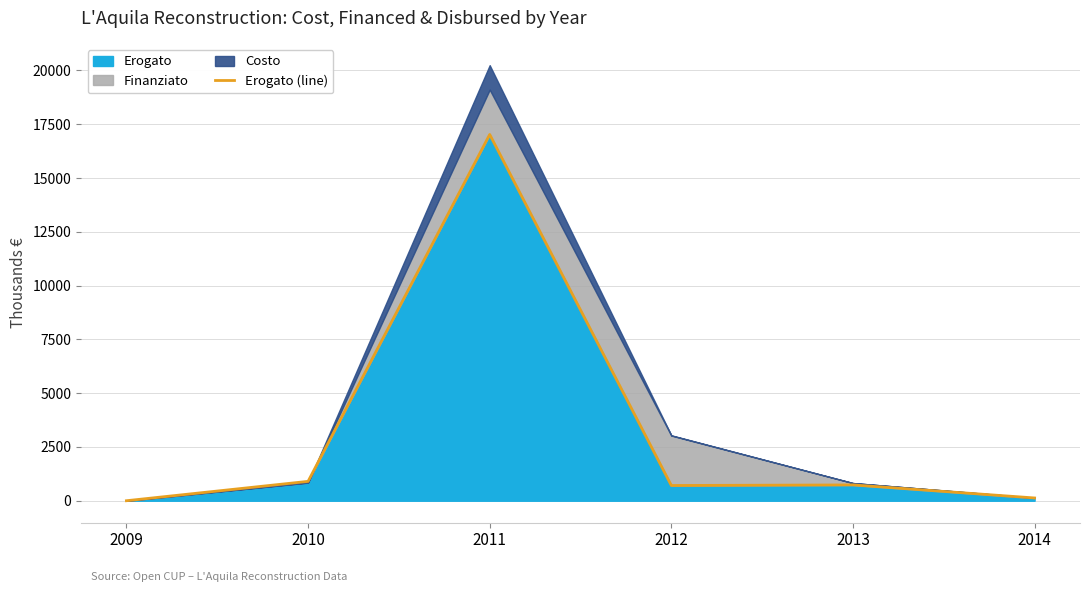

Reading left to right, extract all data points from this chart.

0.0	900.1	17021.3	707.7	734.4	128.2